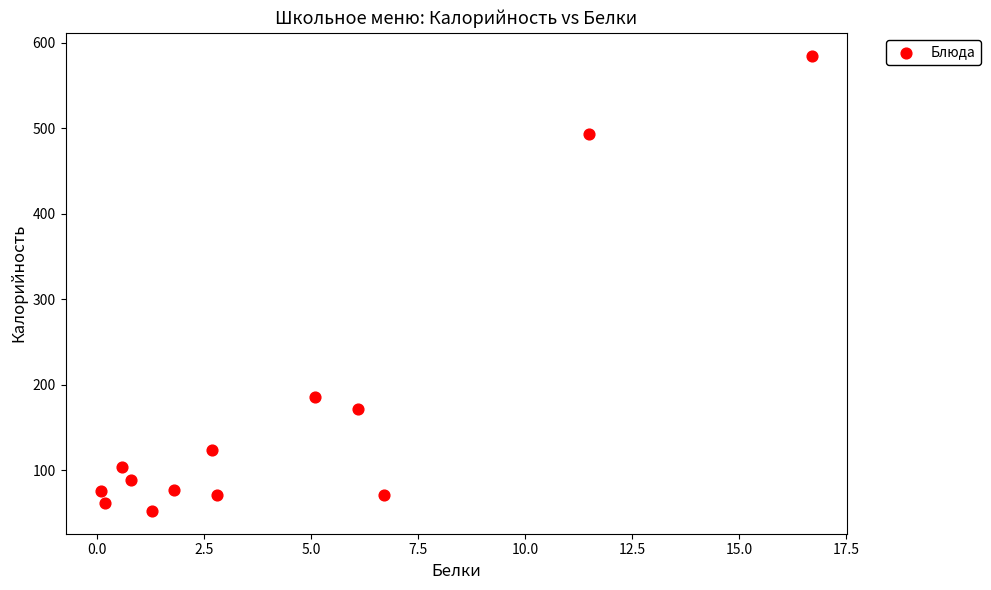

What Y value in the scatter plot is closest to 318?

185.6